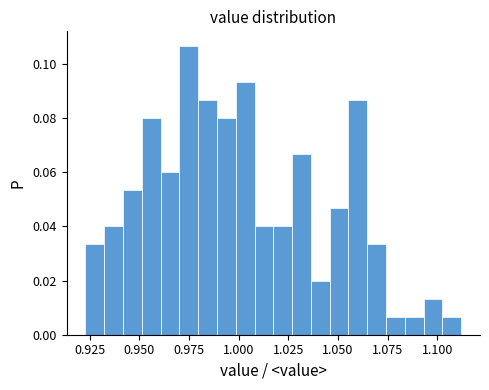

Read against the x-axis, roughly where is the centre of the tallest bar?

0.975